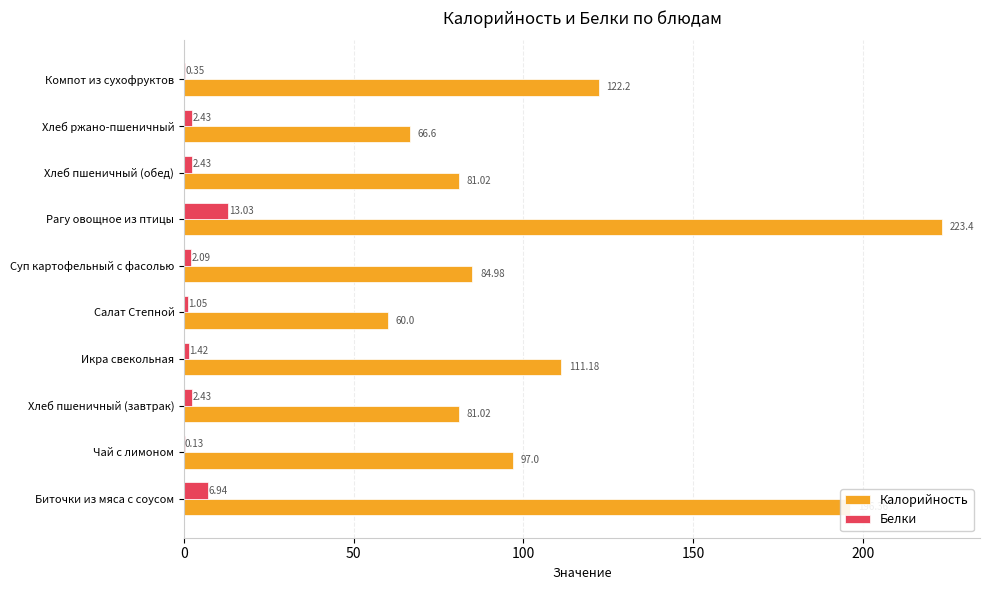

Between Салат Степной and Суп картофельный с фасолью, which series saw the biggest shift?

Калорийность